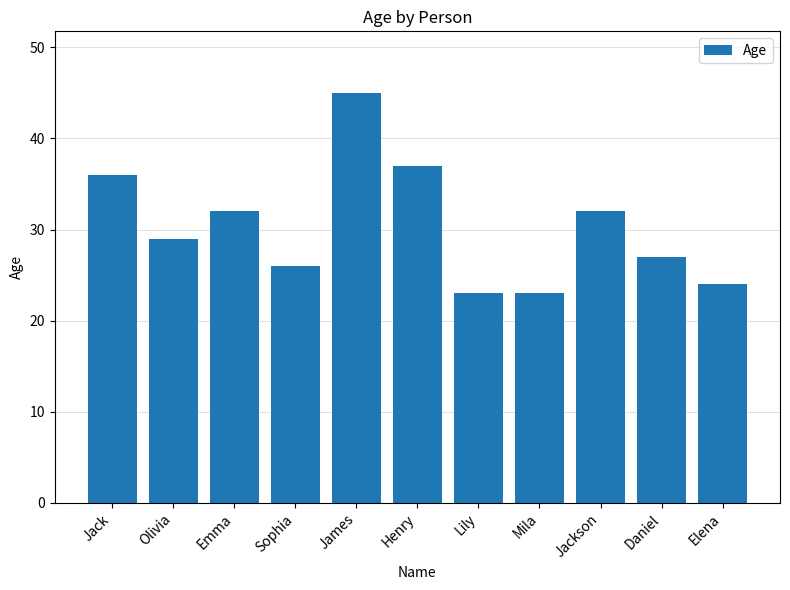

What is the maximum value shown in the chart?

45